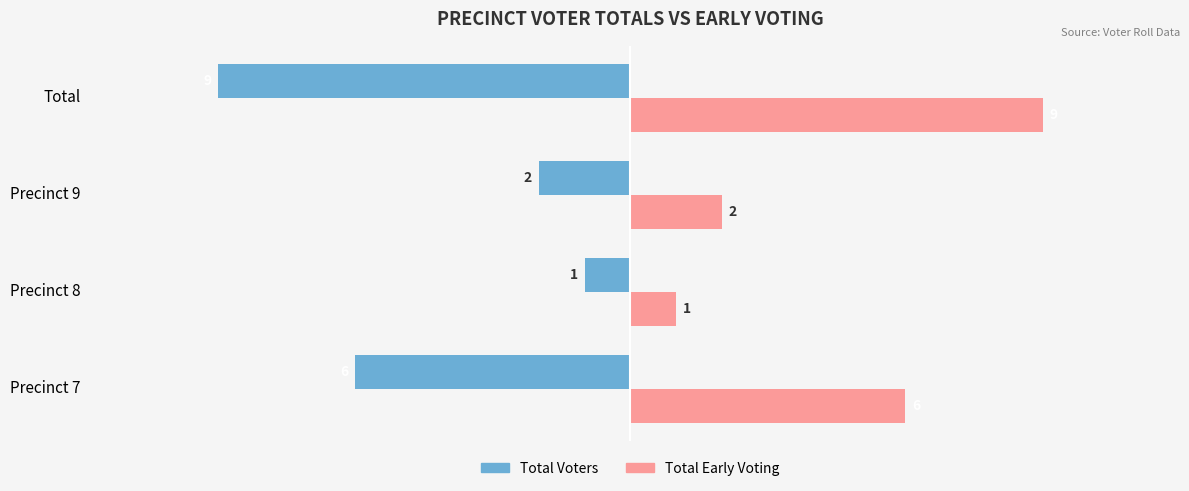

What is the sum of all Total Voters values?

-18